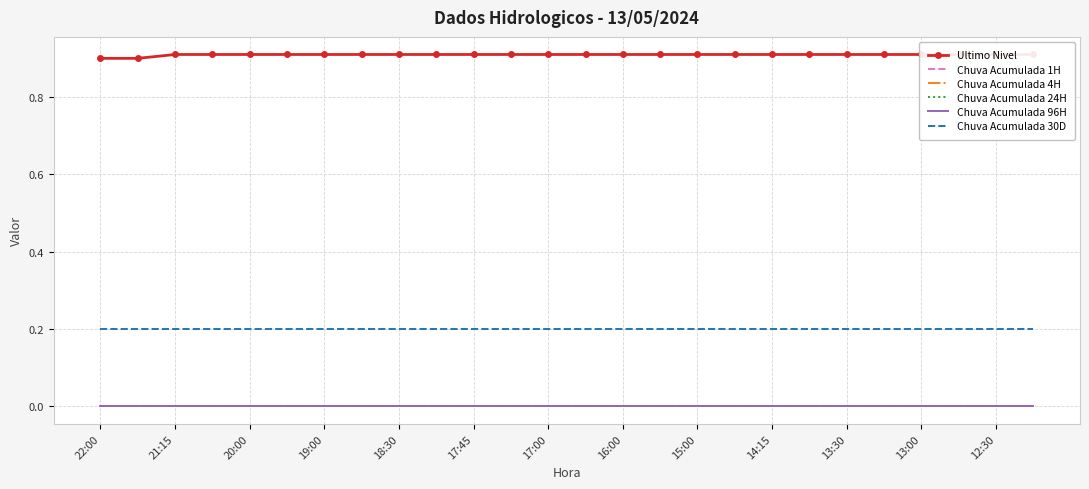

The Chuva Acumulada 24H series shows 0.0 at 15. True or false?

True